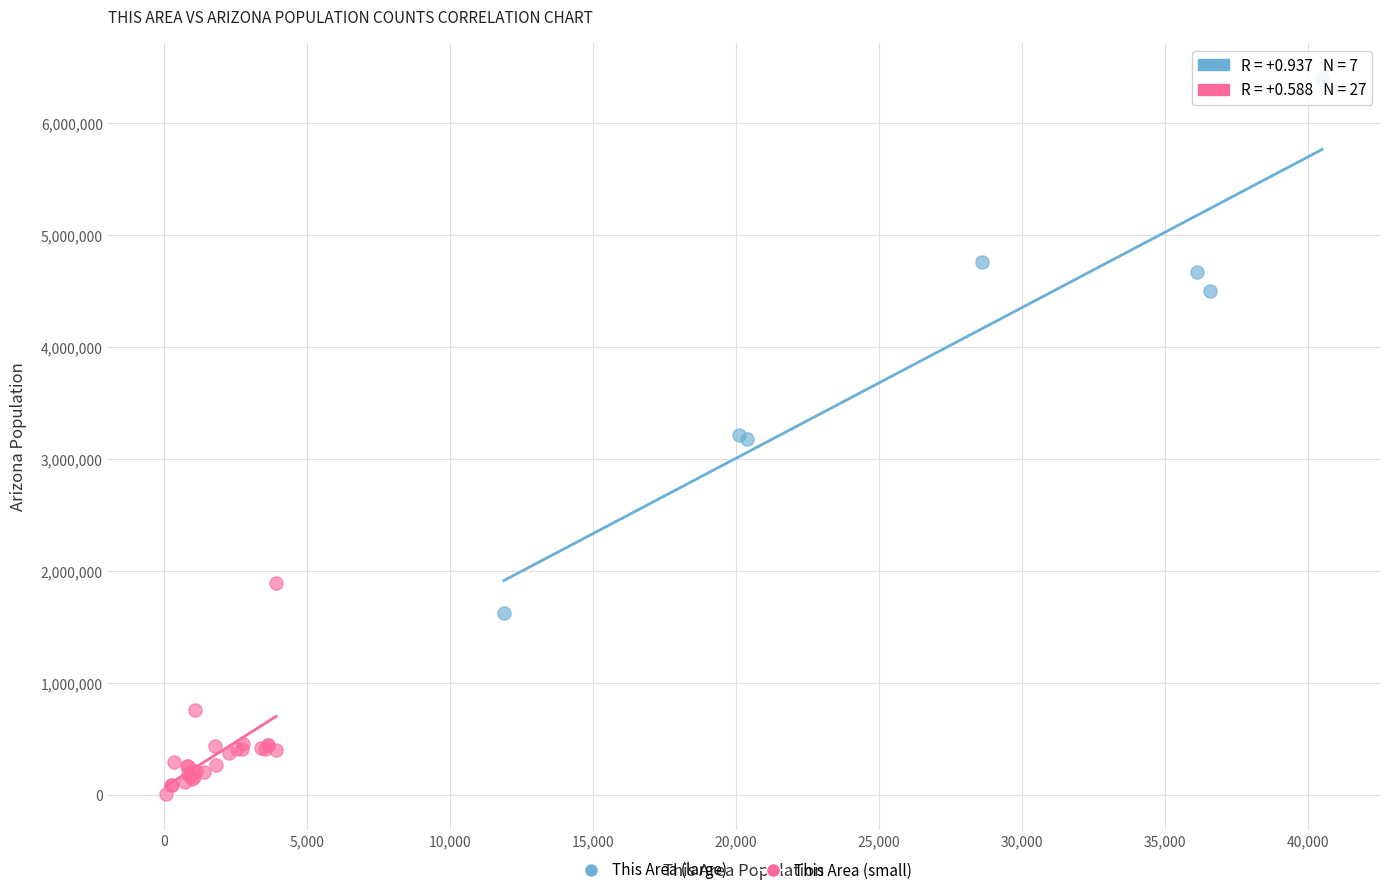

Which series has the largest Y range (max minus min)?

This Area (large)